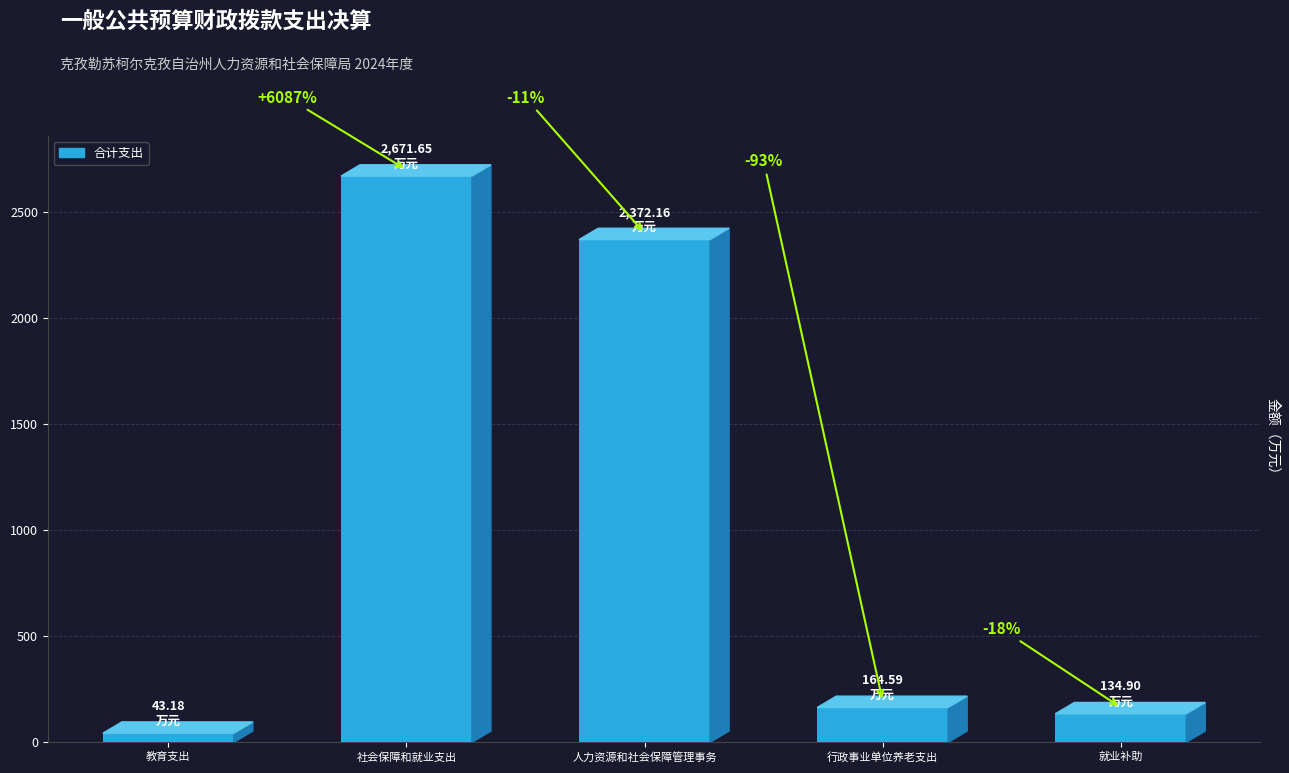

What is the change in value from 社会保障和就业支出 to 就业补助?

-2536.8